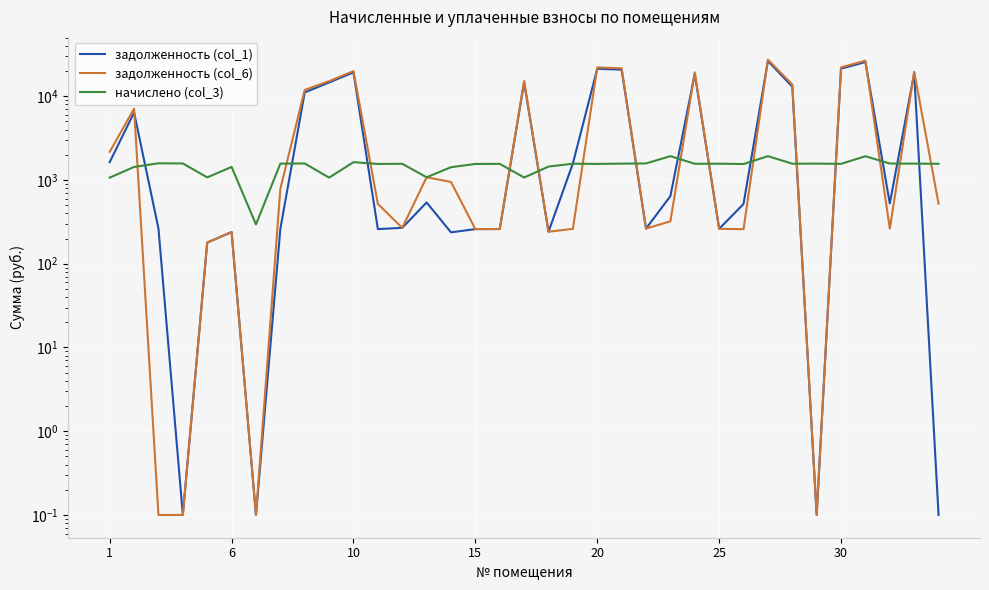

Between 23 and 25, which is larger?

23